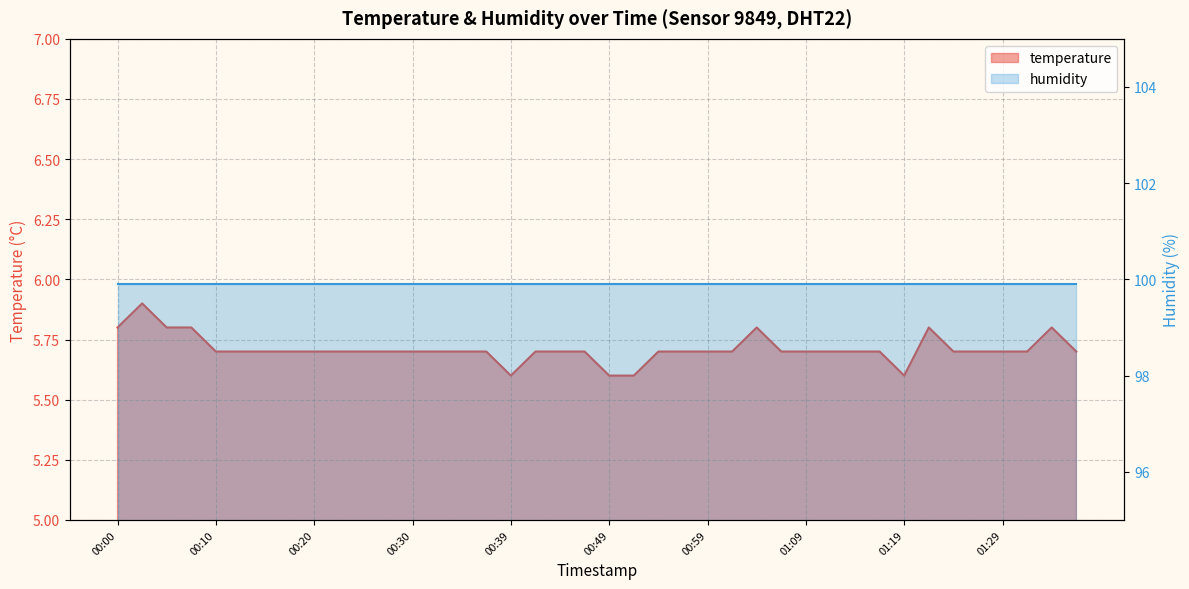

Where is the data nearest to the value 5?

00:39